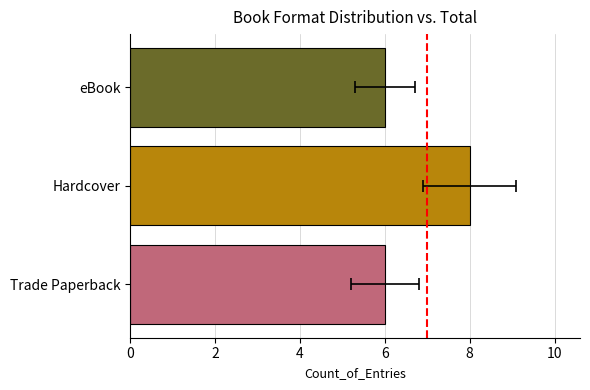

How many values are between 6 and 8?

3